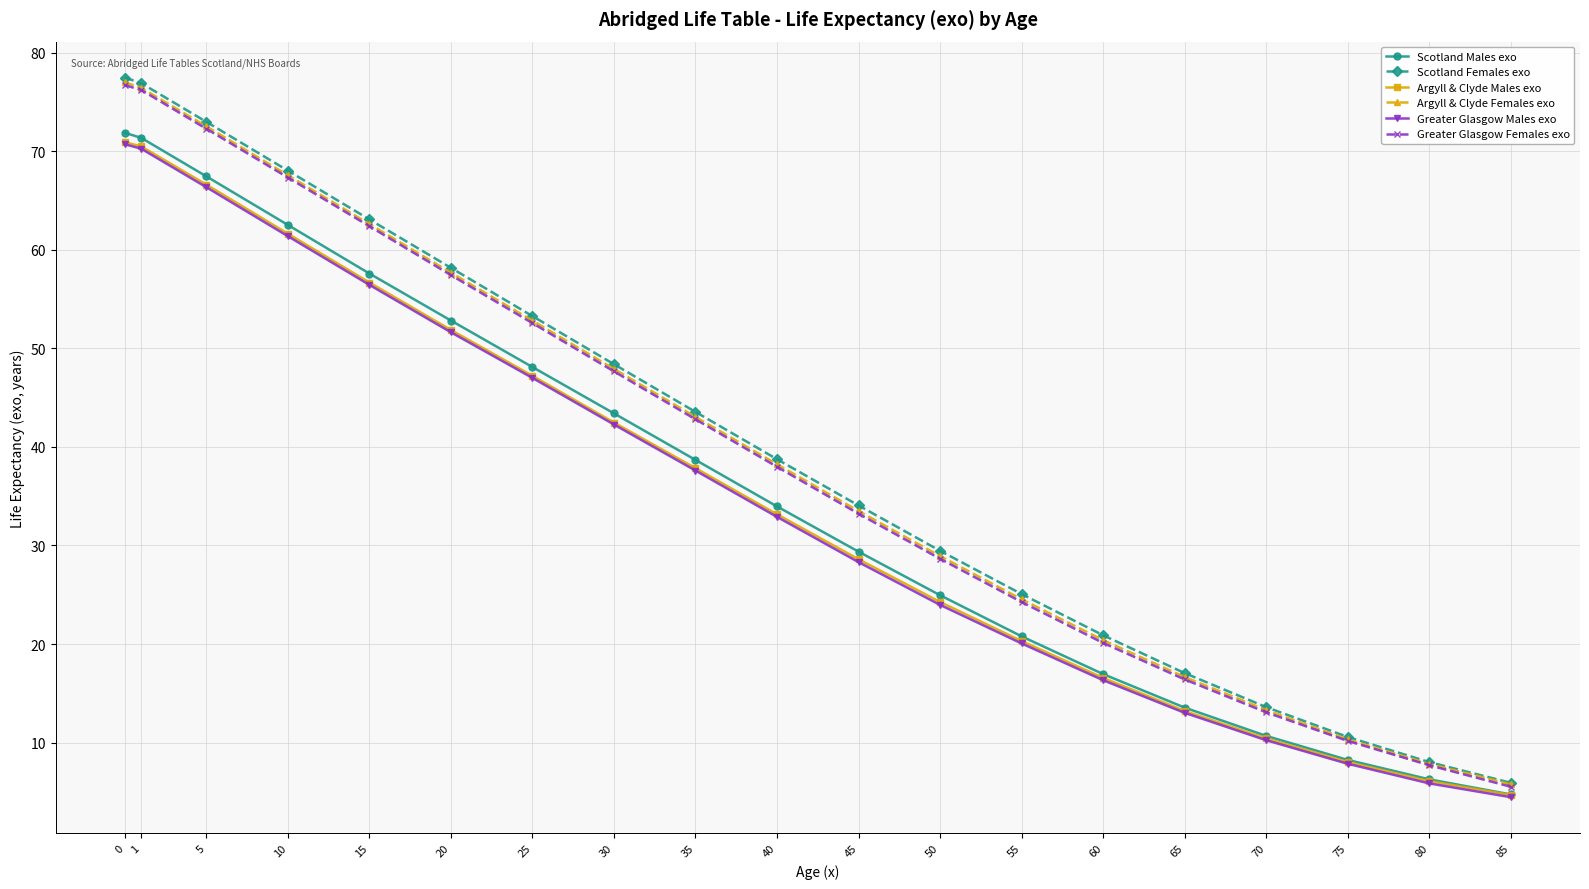

Is the value of Argyll & Clyde Males exo at 10 greater than the value of Greater Glasgow Females exo at 55?

Yes